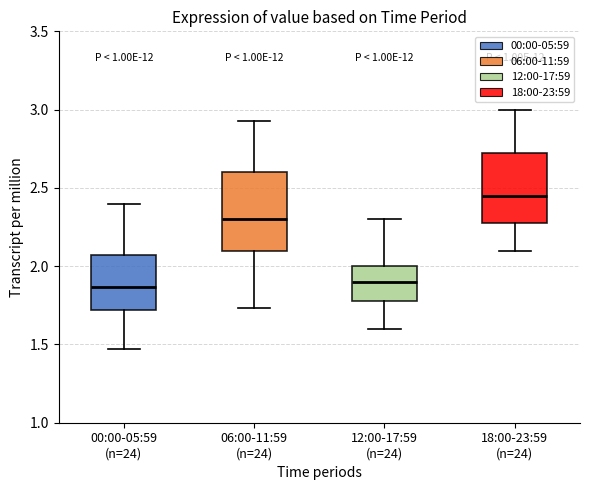

Where does the median line of the box for 18:00-23:59 (n=24) sit on the y-axis? The values are not printed on the chart, so give them approximately, as read against the axis.

2.45